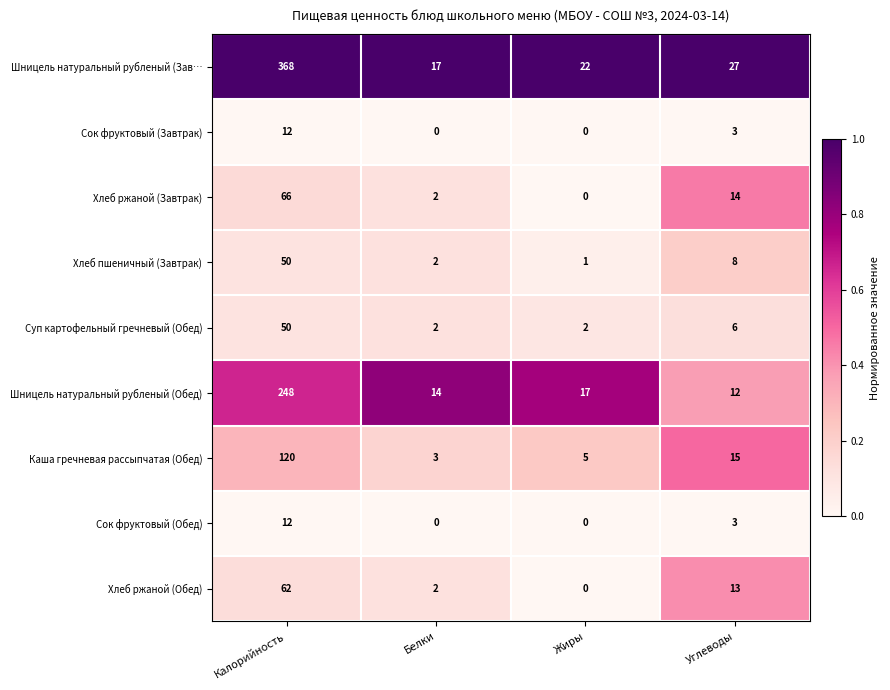

How many values in the Сок фруктовый (Завтрак) series are below 3?

2